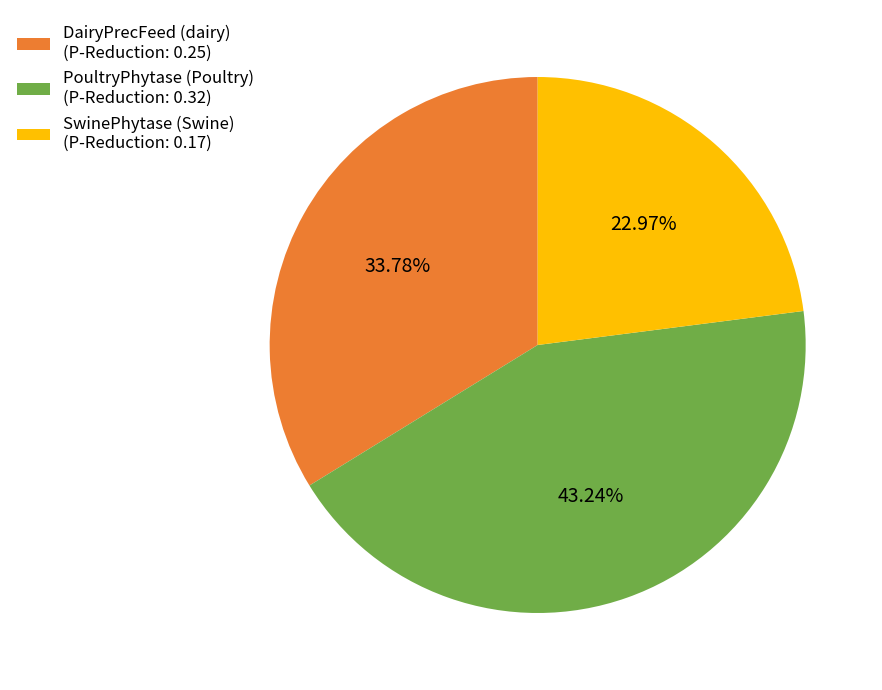

Which category has the smallest portion of the pie?

SwinePhytase (Swine) (P-Reduction: 0.17)